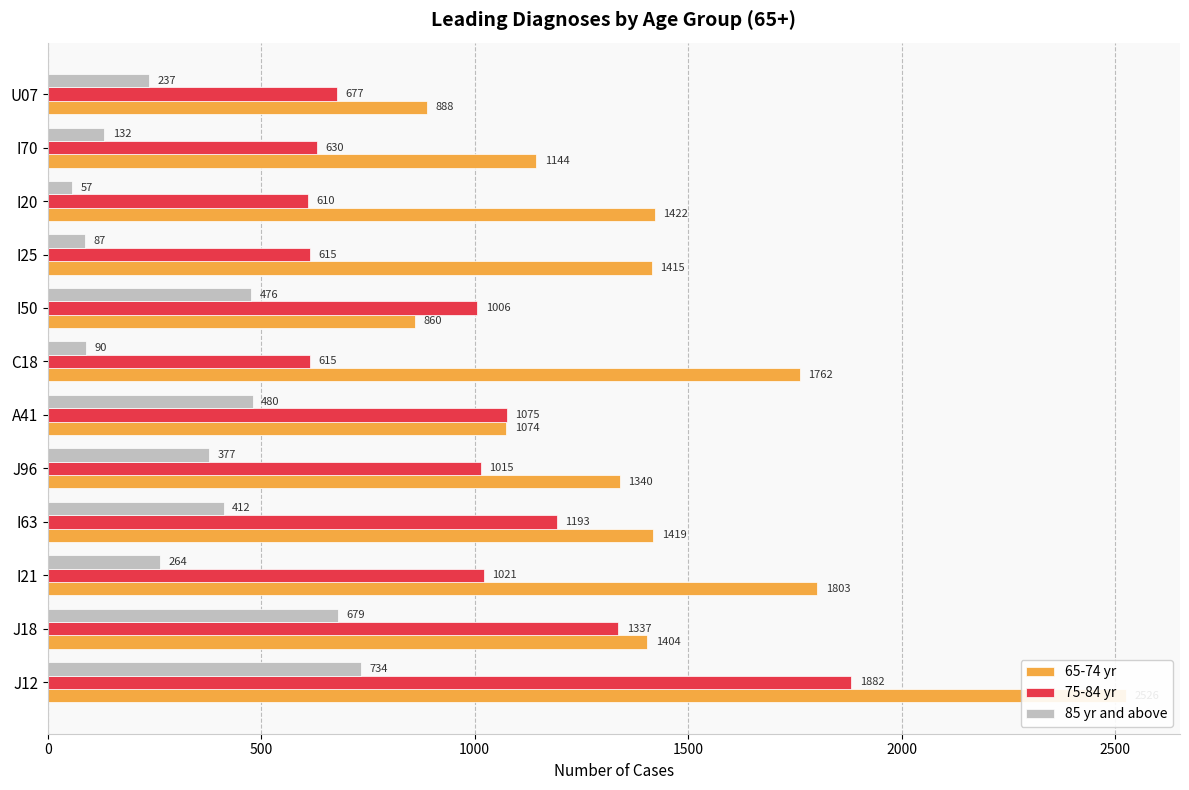

Does the chart contain any negative values?

No